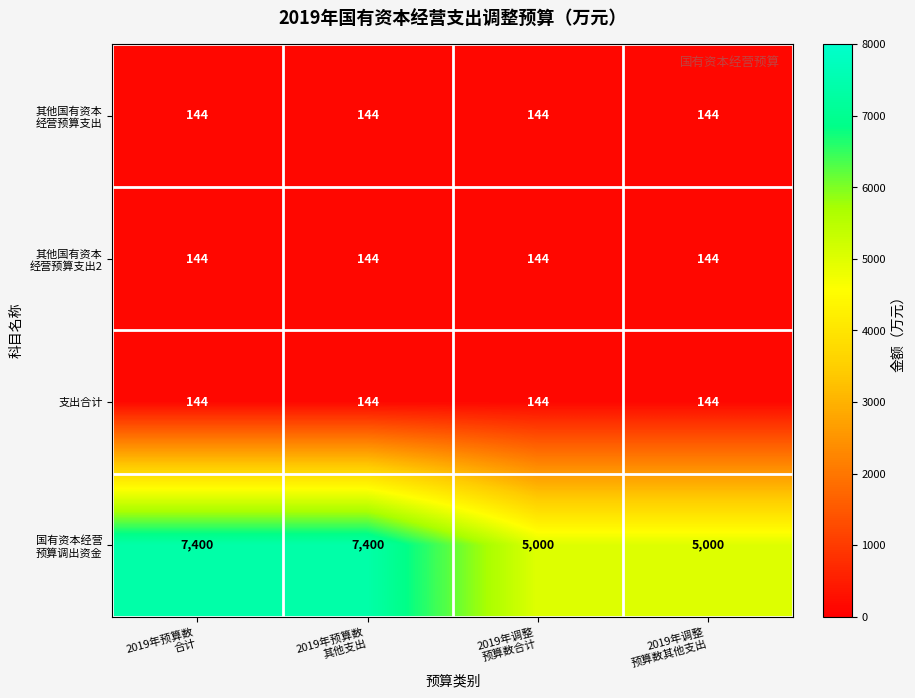

What is the lowest value of the 支出合计 series?

144